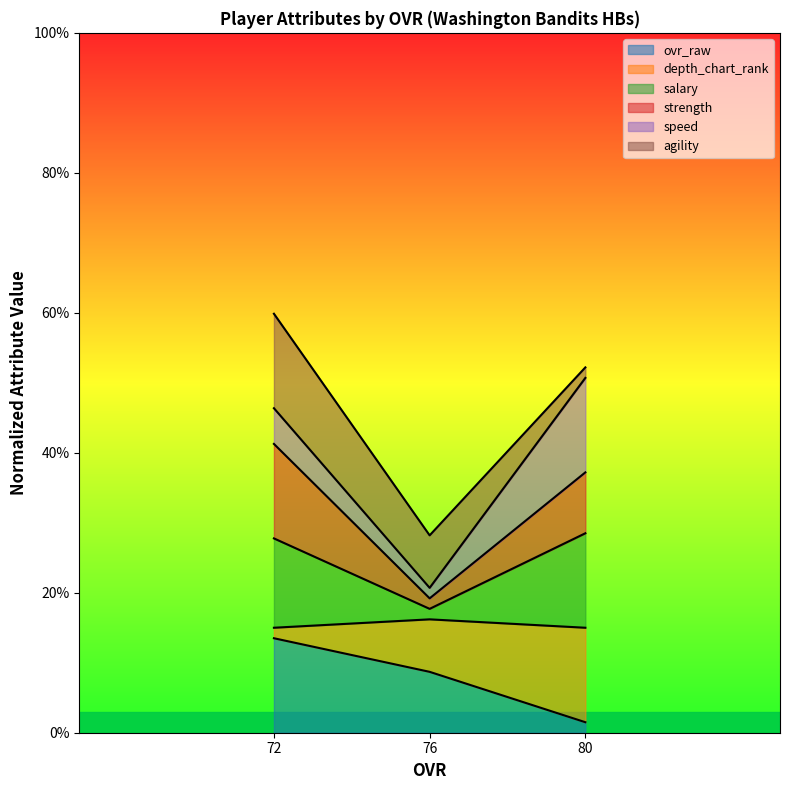

The value of ovr_raw at 76 is 8.7. True or false?

True